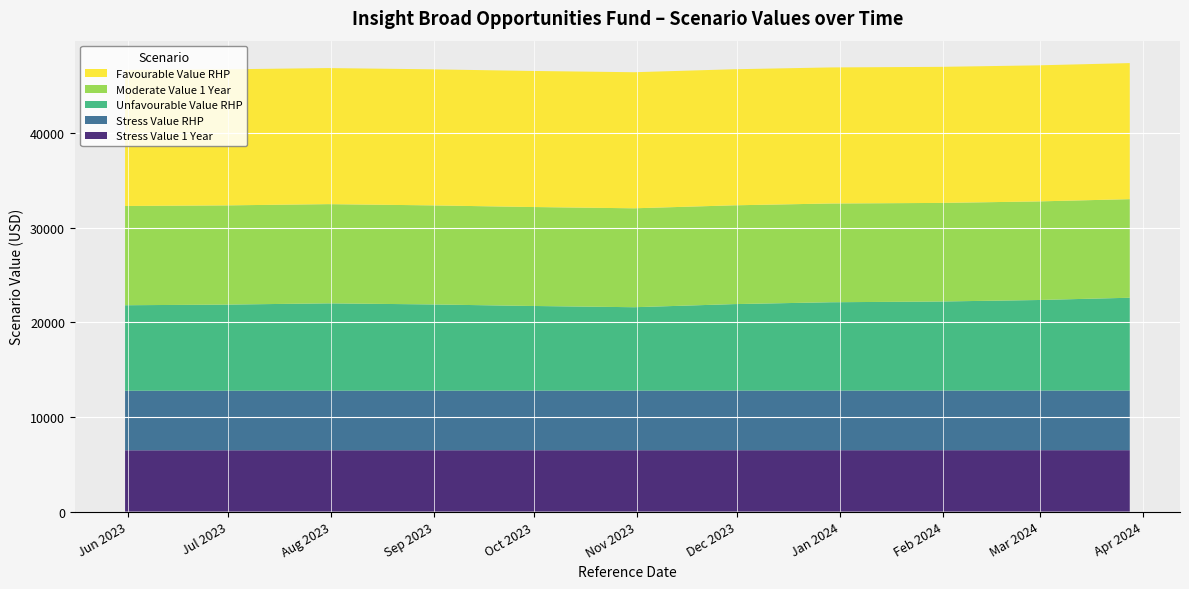

Reading left to right, extract all data points from this chart.

Stress Value 1 Year: 2023-05-31=6472.6	2023-06-30=6474.2	2023-07-31=6477.2	2023-08-31=6478.2	2023-09-29=6479.4	2023-10-31=6480.2	2023-11-30=6482.5	2023-12-29=6481.7	2024-01-31=6482.9	2024-02-29=6483.6	2024-03-28=6484.1
Stress Value RHP: 2023-05-31=6291.0	2023-06-30=6291.4	2023-07-31=6292.1	2023-08-31=6292.3	2023-09-29=6292.6	2023-10-31=6292.8	2023-11-30=6293.4	2023-12-29=6293.2	2024-01-31=6294.5	2024-02-29=6294.7	2024-03-28=6294.8
Unfavourable Value RHP: 2023-05-31=9031.6	2023-06-30=9094.4	2023-07-31=9224.9	2023-08-31=9111.3	2023-09-29=8951.8	2023-10-31=8812.4	2023-11-30=9137.1	2023-12-29=9335.3	2024-01-31=9411.1	2024-02-29=9565.7	2024-03-28=9807.4
Moderate Value 1 Year: 2023-05-31=10483.8	2023-06-30=10479.5	2023-07-31=10478.9	2023-08-31=10461.3	2023-09-29=10451.2	2023-10-31=10447.5	2023-11-30=10434.8	2023-12-29=10429.3	2024-01-31=10412.5	2024-02-29=10412.5	2024-03-28=10412.5
Favourable Value RHP: 2023-05-31=14371.2	2023-06-30=14371.2	2023-07-31=14371.2	2023-08-31=14371.2	2023-09-29=14371.2	2023-10-31=14371.2	2023-11-30=14371.2	2023-12-29=14371.2	2024-01-31=14371.2	2024-02-29=14371.2	2024-03-28=14371.2